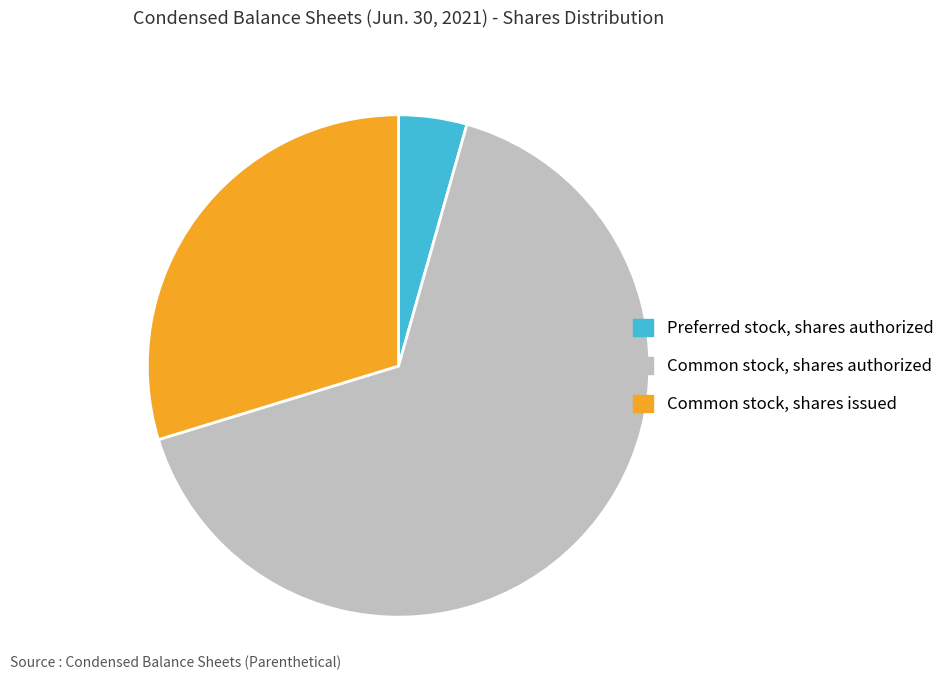

Does any single category account for the majority?

Yes